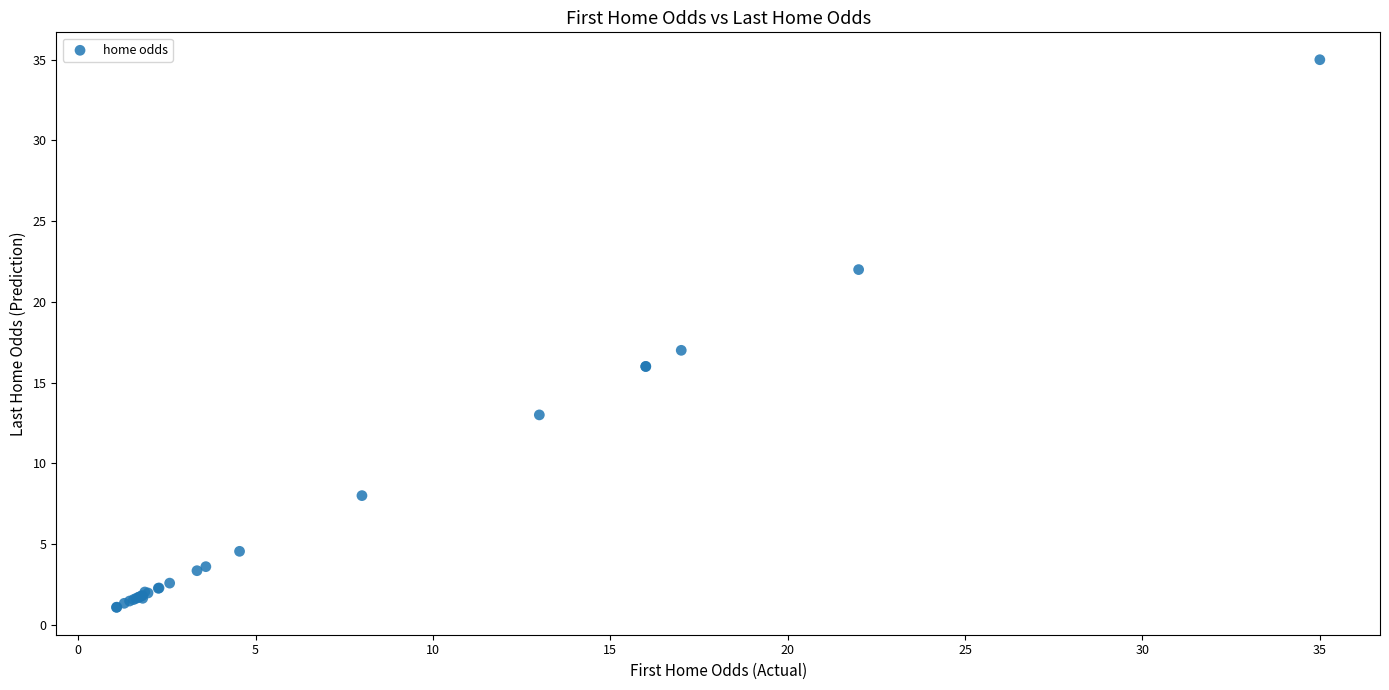

What Y value in the scatter plot is closest to 18?

17.0